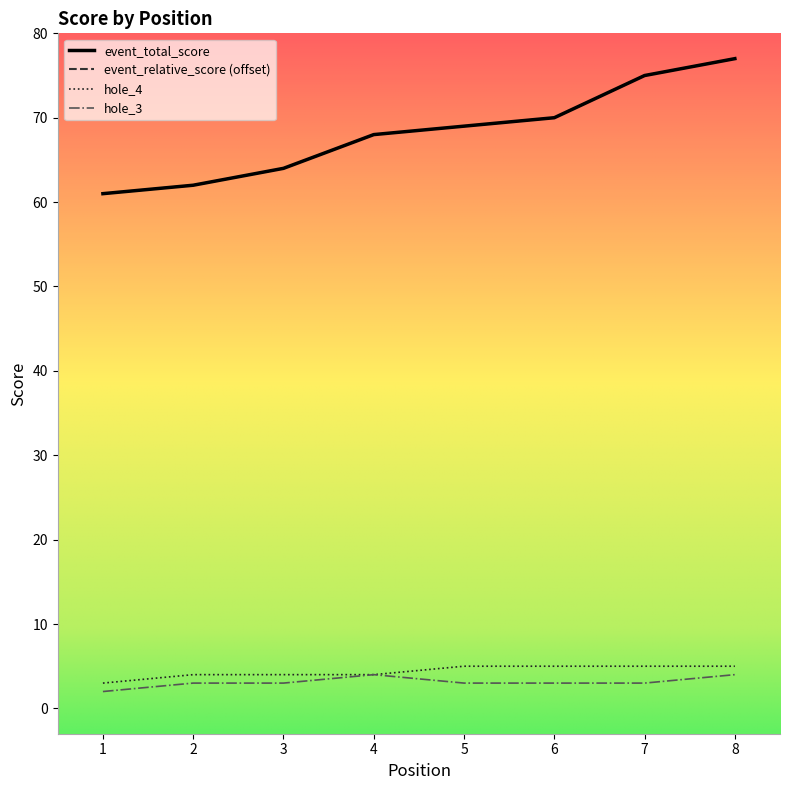

At 7, list the series in order from largest to smallest.

event_relative_score, event_total_score, hole_4, hole_3